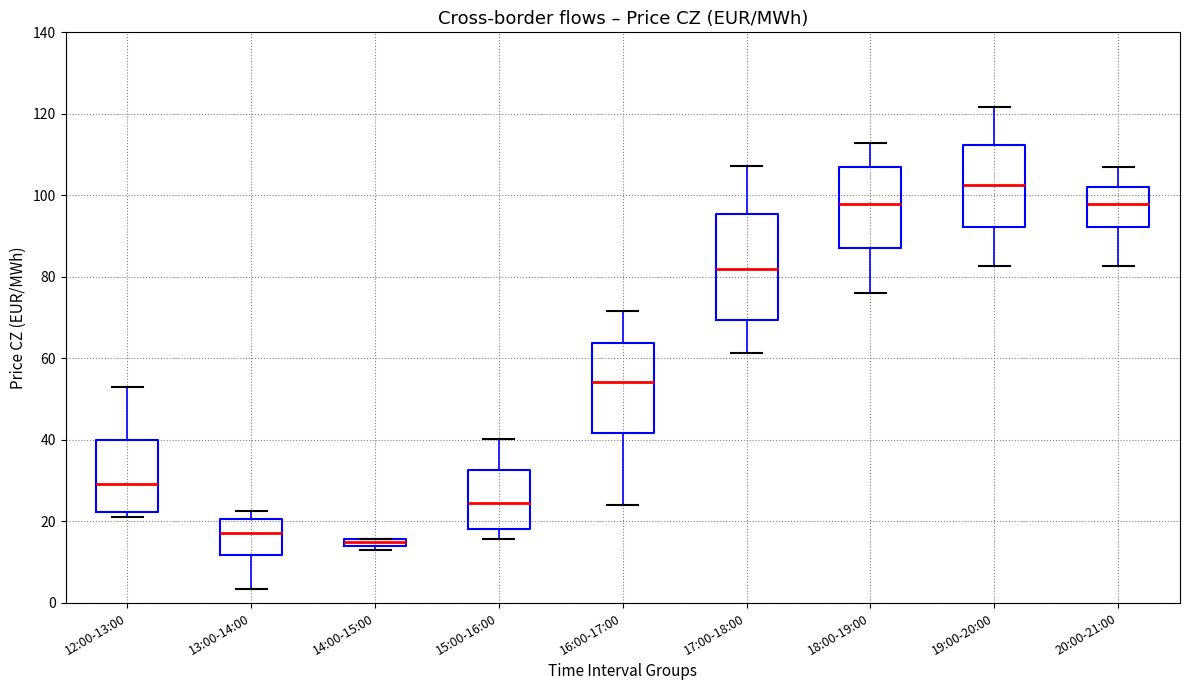

Which box's median line is the highest?

19:00-20:00